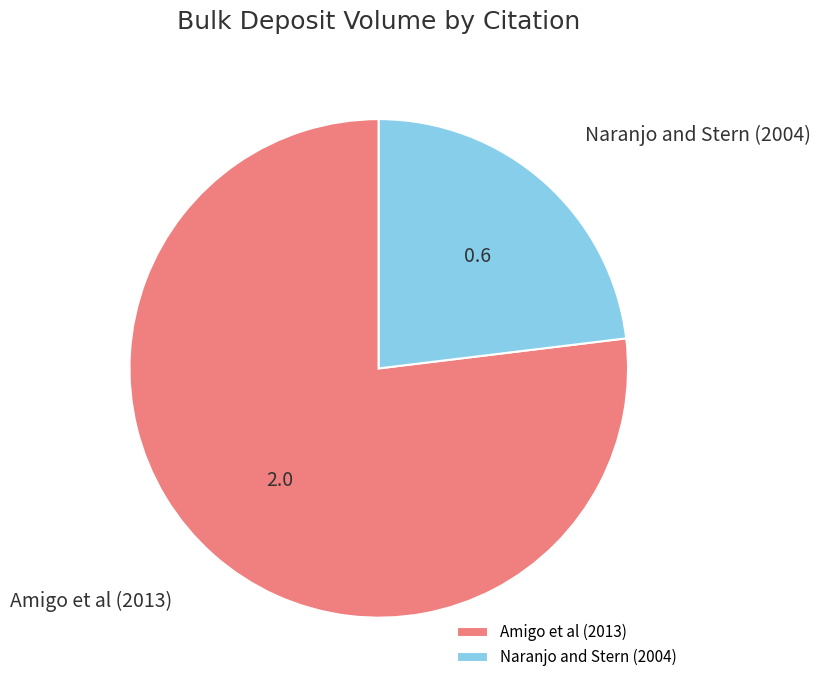

The Naranjo and Stern (2004) slice represents 11% of the pie. True or false?

False